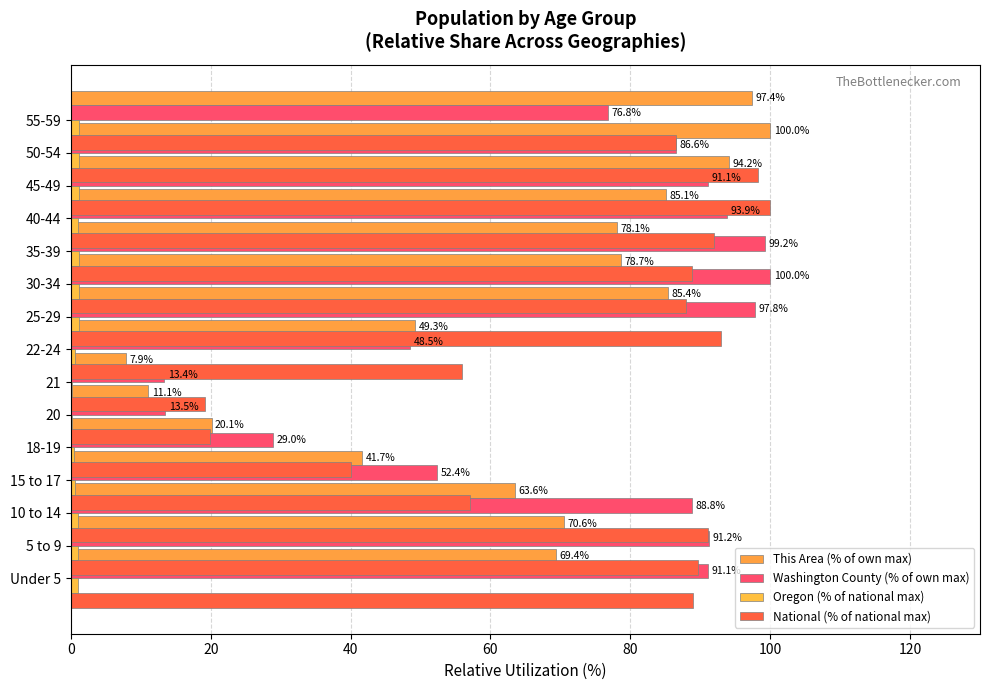

How many data points in This Area (% of own max) are less than 70?

7